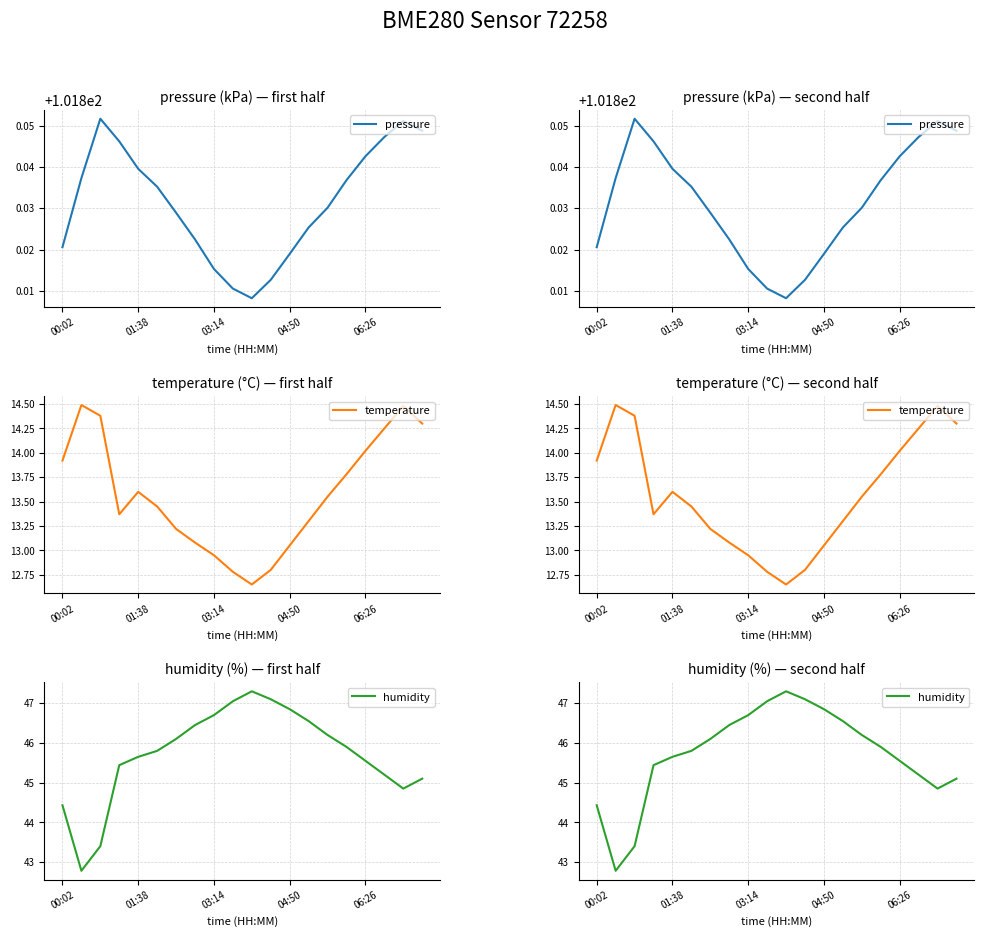

What is the smallest value displayed?

12.7